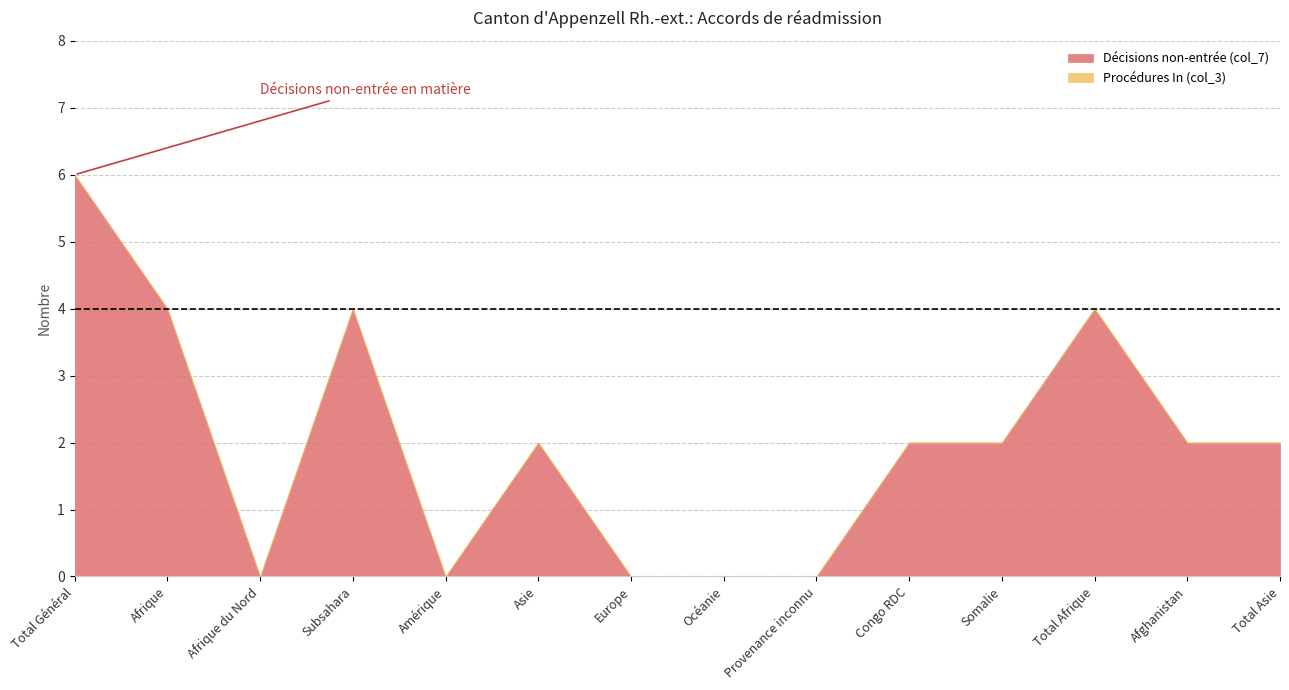

What is the value of the Décisions non-entrée (col_7) point at the 11th from the left?

2